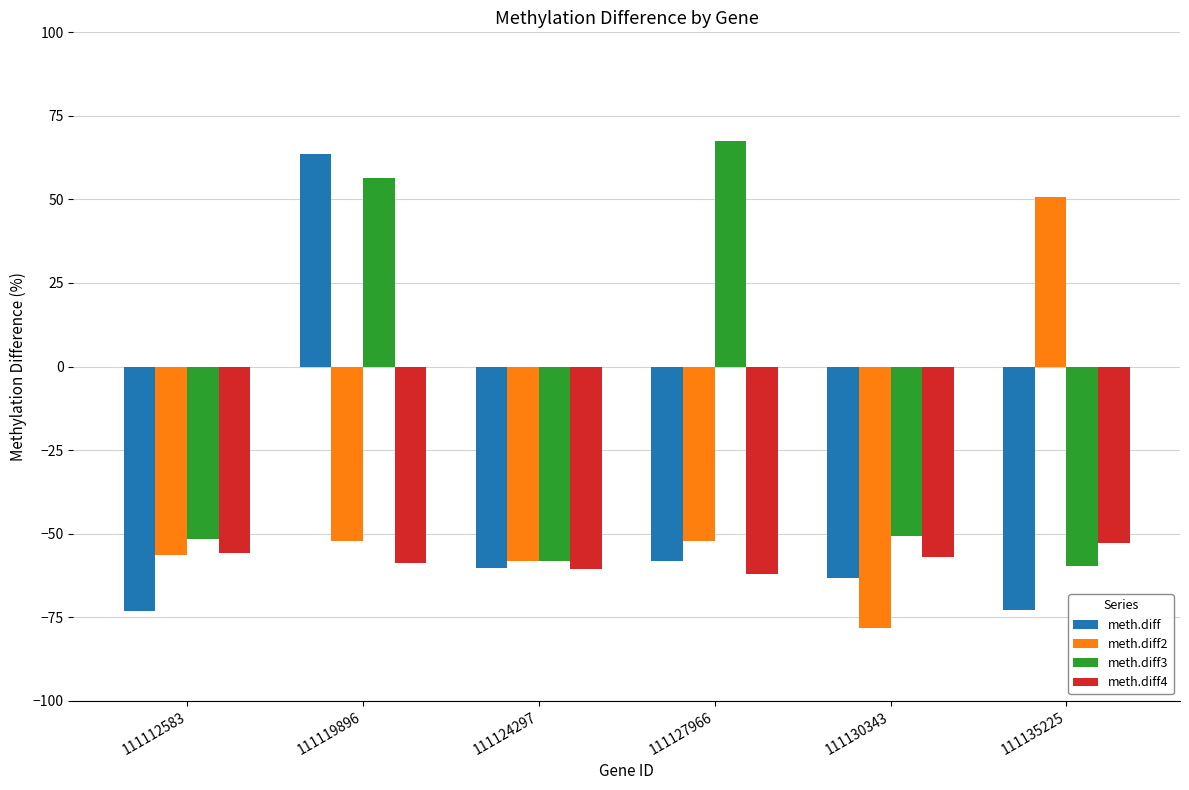

At which category does the chart reach its minimum across all series?

111130343